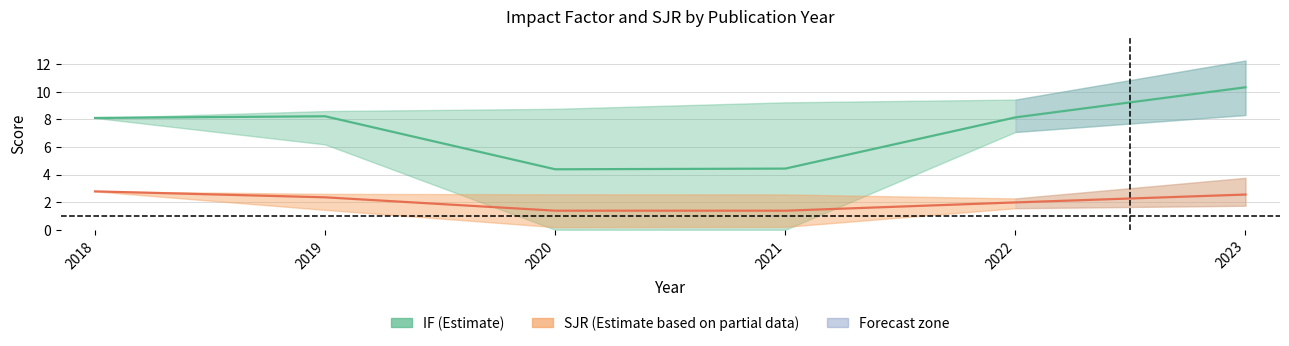

At which category does the chart reach its minimum across all series?

2020